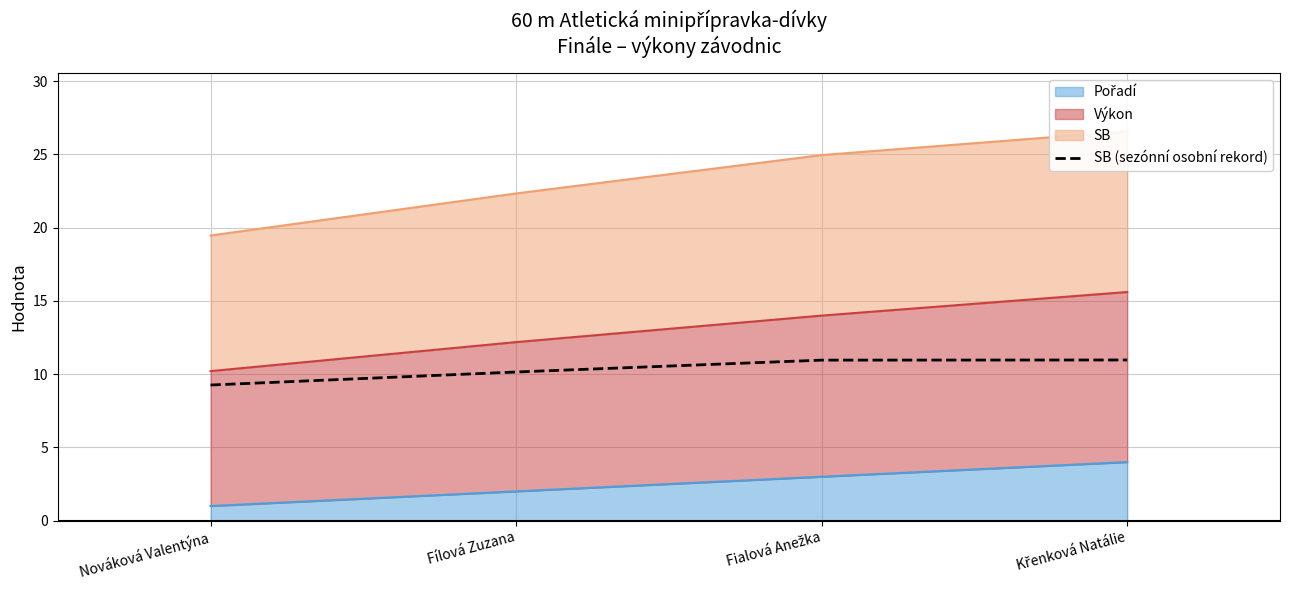

Which label corresponds to the smallest value in the chart?

Nováková Valentýna